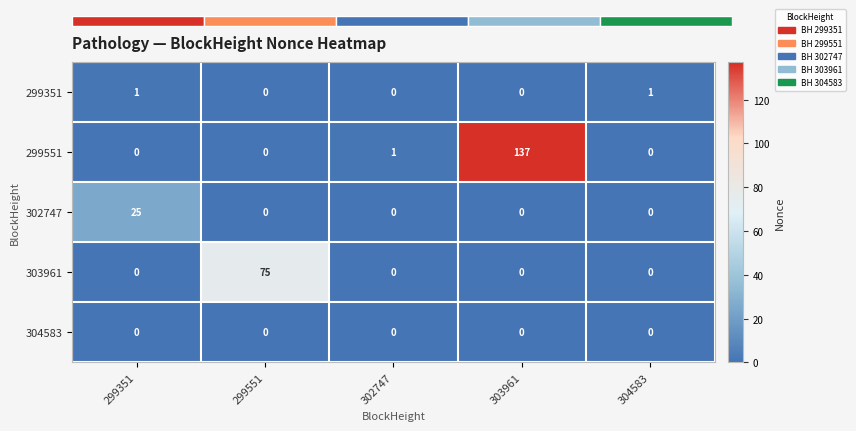

Is it true that 303961 equals 29 at 299551?

False